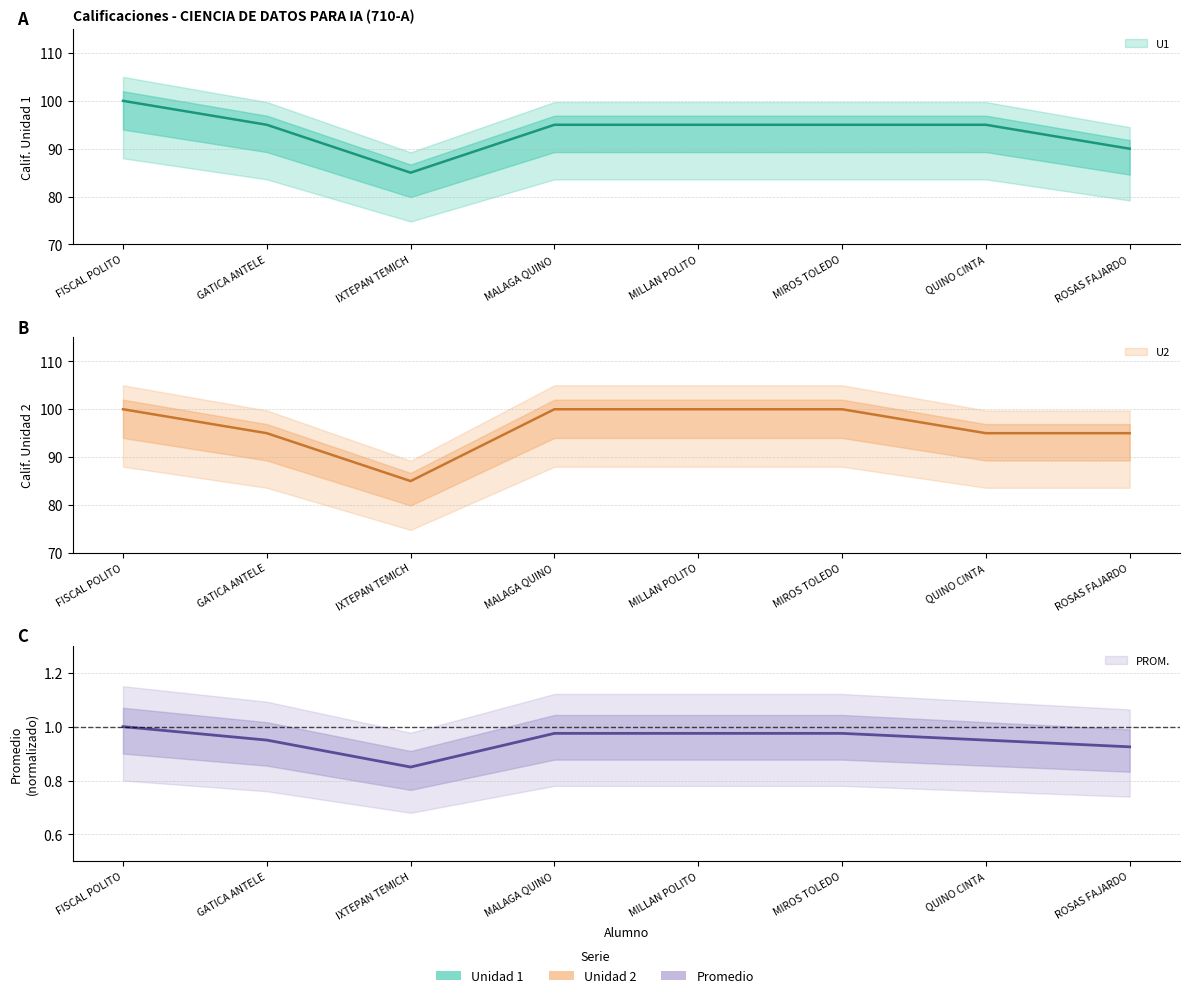

How many interior local valleys does the U1 series have?

1